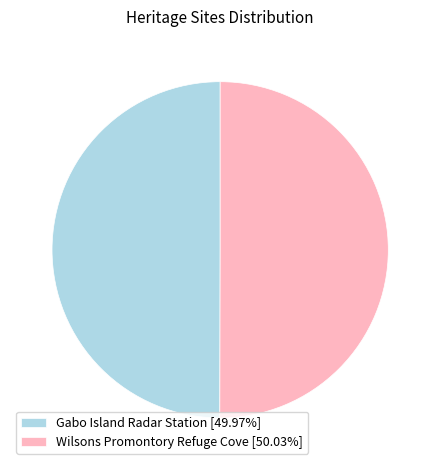

What is the ratio of the value at Wilsons Promontory Refuge Cove [50.03%] to the value at Gabo Island Radar Station [49.97%]?

1.0